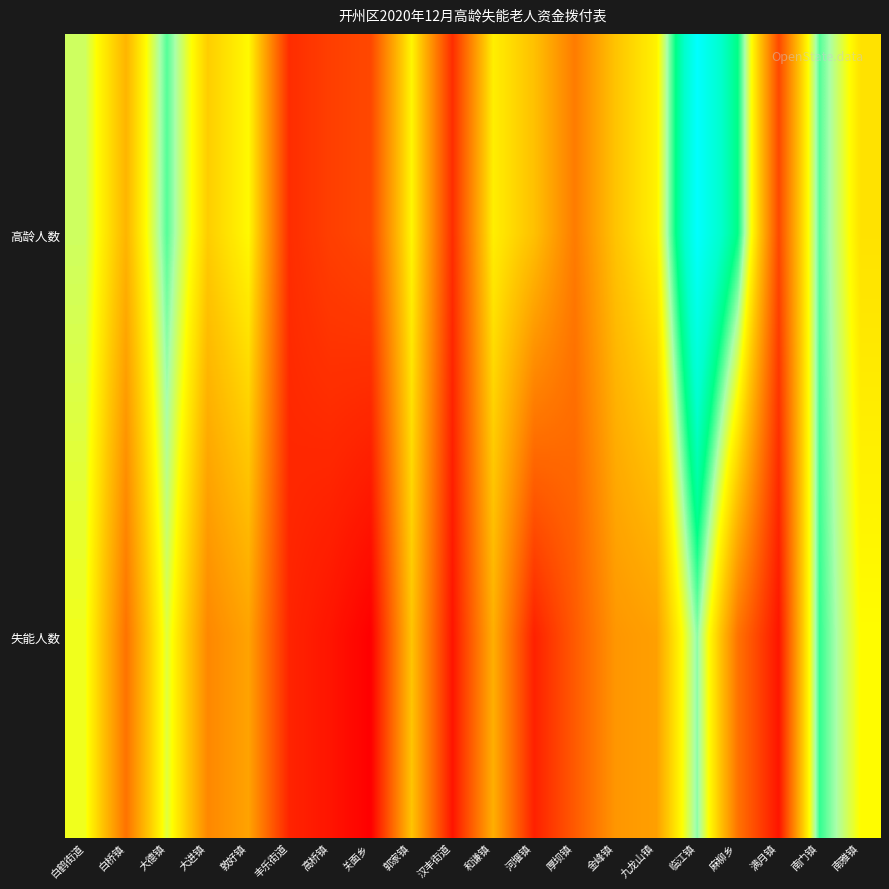

Which series has the largest total across all categories?

高龄人数